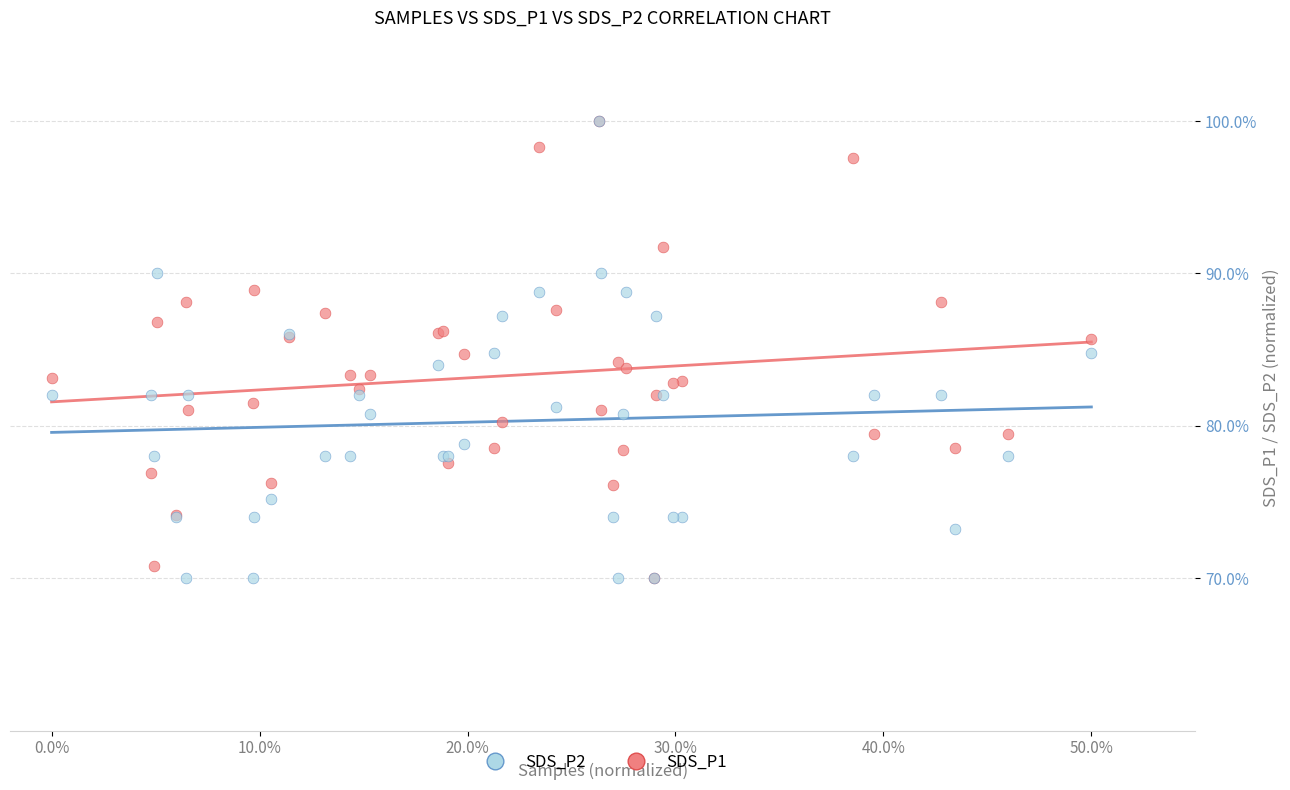

What are all the series names shown in the legend?

SDS_P2, SDS_P1